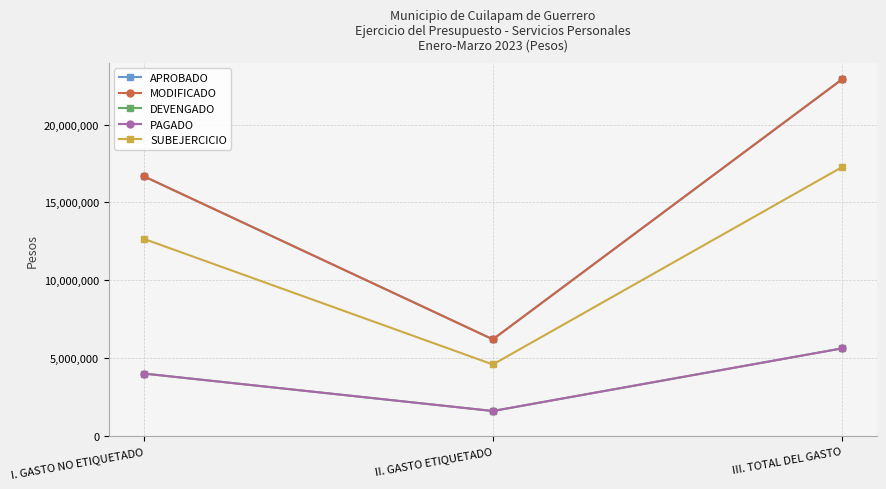

What is the approximate value of SUBEJERCICIO at II. GASTO ETIQUETADO?

4598618.8